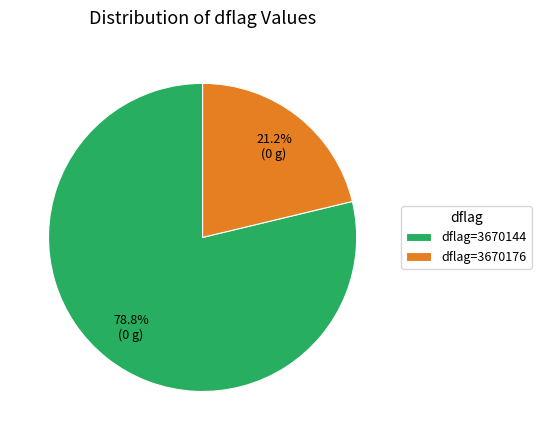

Which category has the smallest portion of the pie?

dflag=3670176